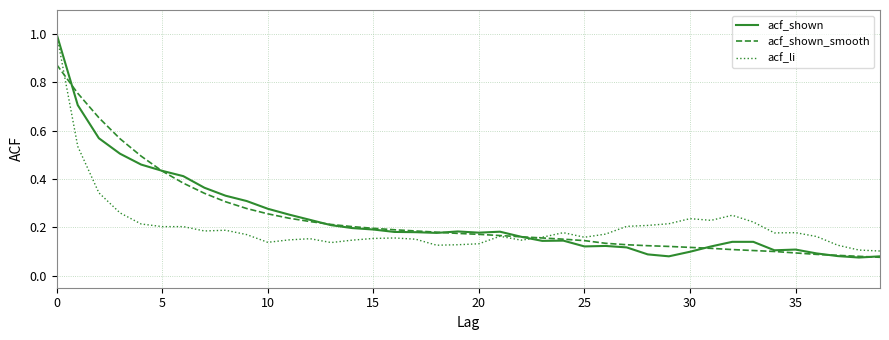

Which series has the largest range (max minus min)?

acf_shown